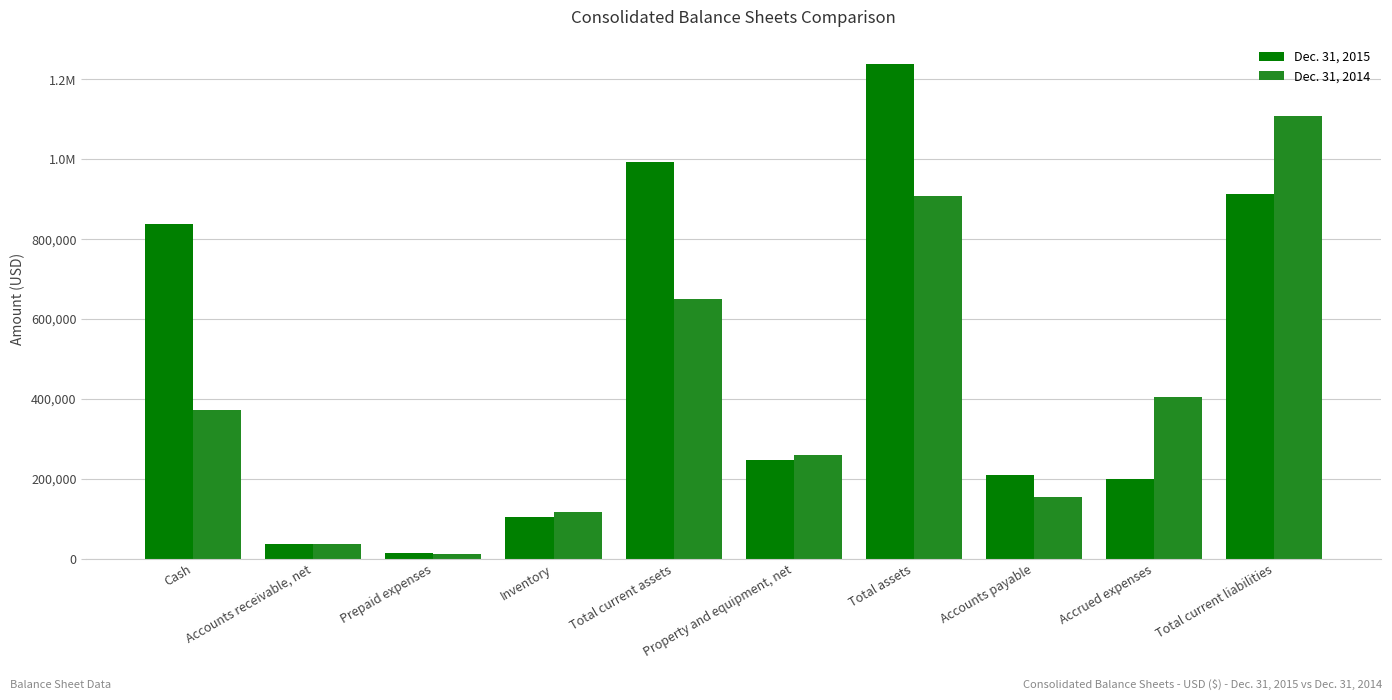

The value of Dec. 31, 2015 at Total assets is 1933733. True or false?

False